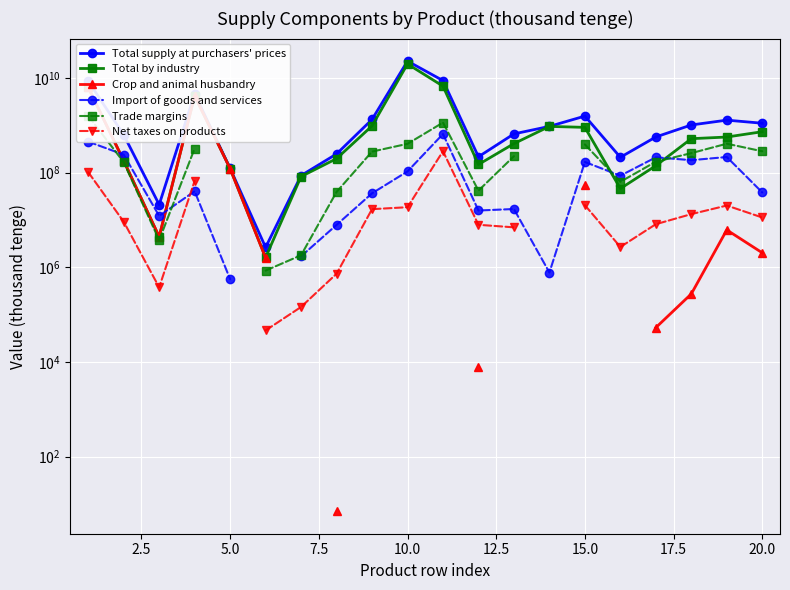

The value of Trade margins at 14 is 648823670.2. True or false?

False